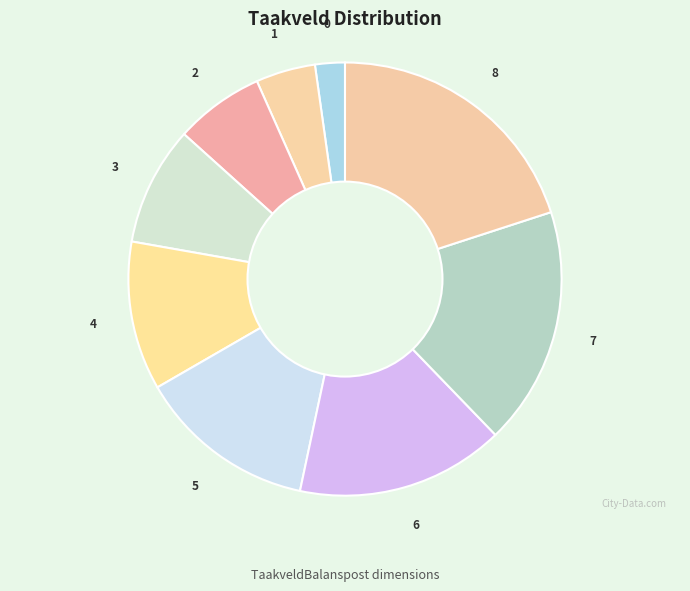

What is the smallest slice in the pie chart?

0 Bestuur en ondersteuning